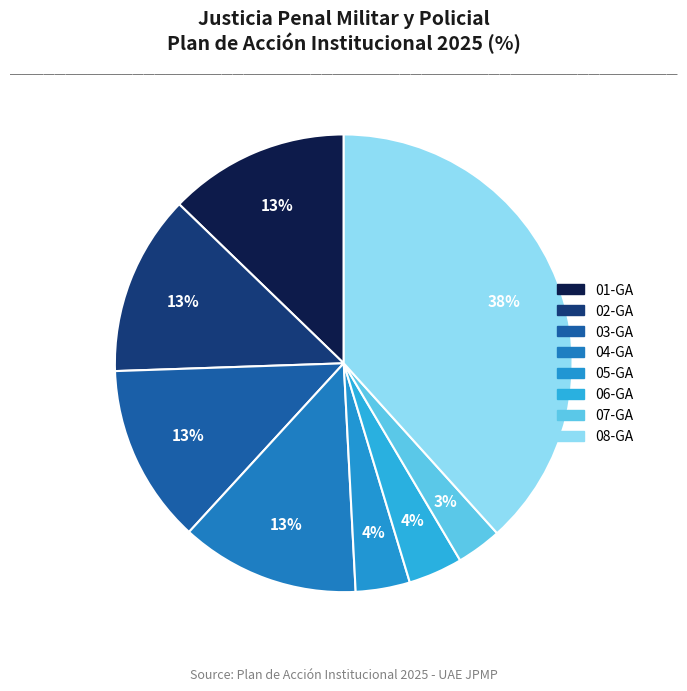

To the nearest percent, what portion does 04-GA represent?

13%